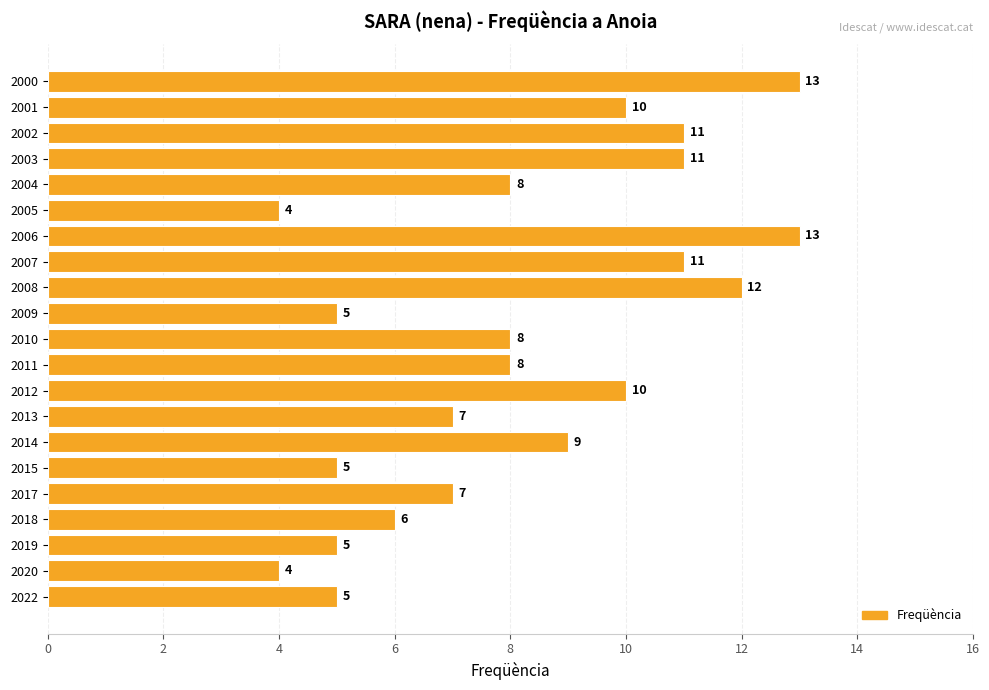

The value at 2003 is 7. True or false?

False